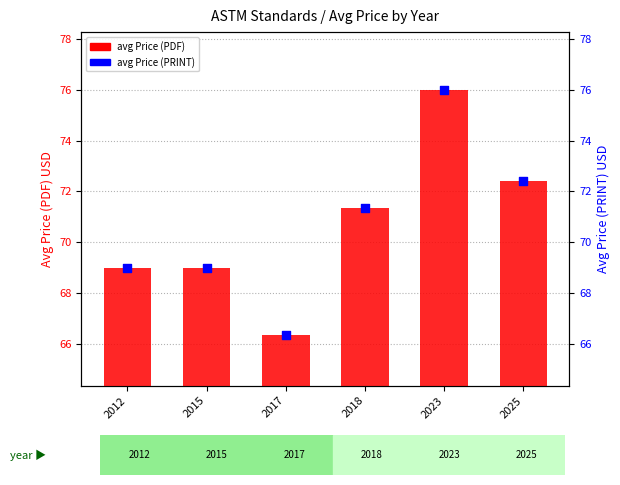

Is the value of avg Price (PDF) at 2023 greater than the value of avg Price (PRINT) at 2015?

Yes